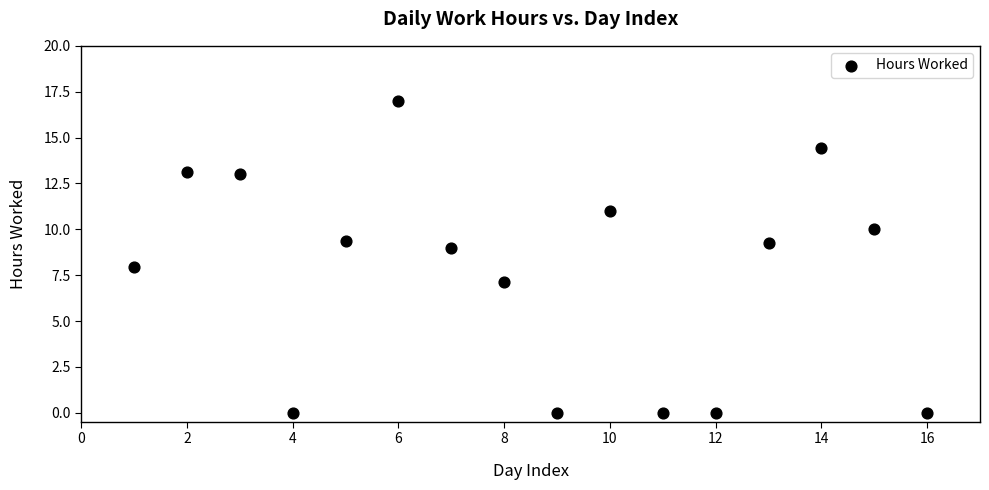

What is the range of Y values (max minus min)?

17.0